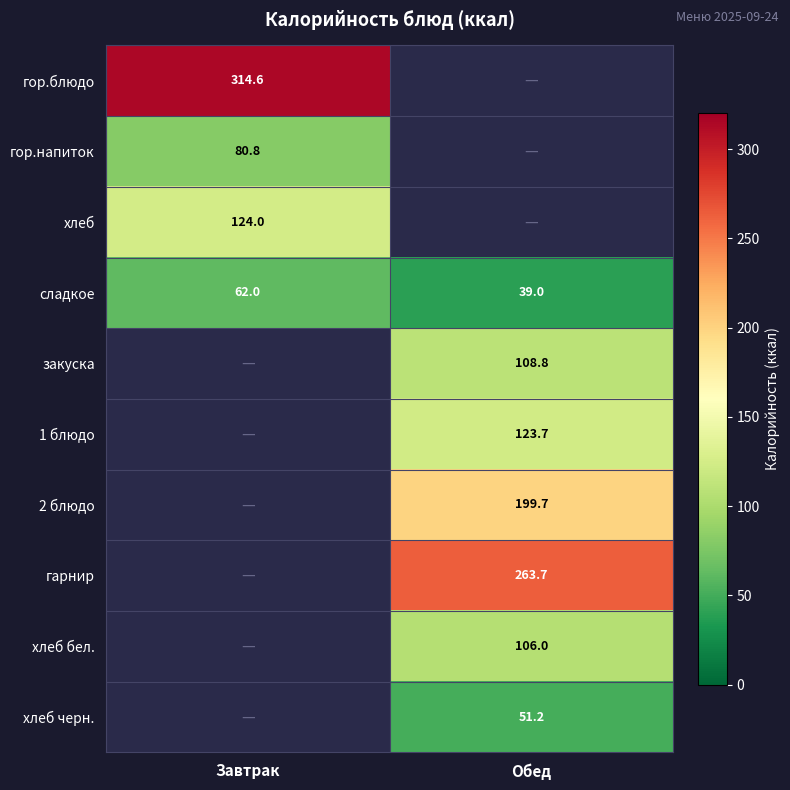

The value of 2 блюдо at Обед is 199.7. True or false?

True